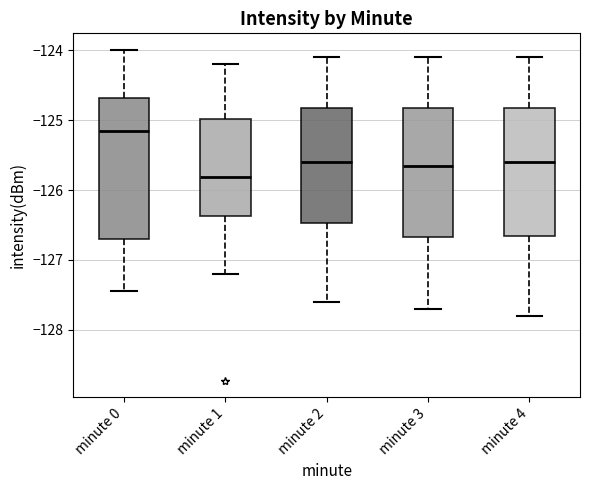

Reading left to right, transcribe this box plot: for each box, give where its median line is, the range the box spans, and where its two whiskers end, as read against the y-axis. The values are not printed on the chart, so give them approximately, as read against the axis.

minute 0: median -125.2, box -126.7 to -124.7, whiskers -127.4 to -124.0
minute 1: median -125.8, box -126.4 to -125.0, whiskers -127.2 to -124.2
minute 2: median -125.6, box -126.5 to -124.8, whiskers -127.6 to -124.1
minute 3: median -125.6, box -126.7 to -124.8, whiskers -127.7 to -124.1
minute 4: median -125.6, box -126.6 to -124.8, whiskers -127.8 to -124.1